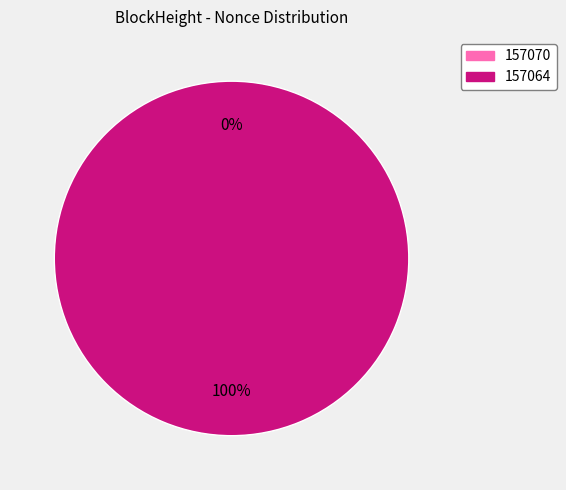

Between 157064 and 157070, which is larger?

157064